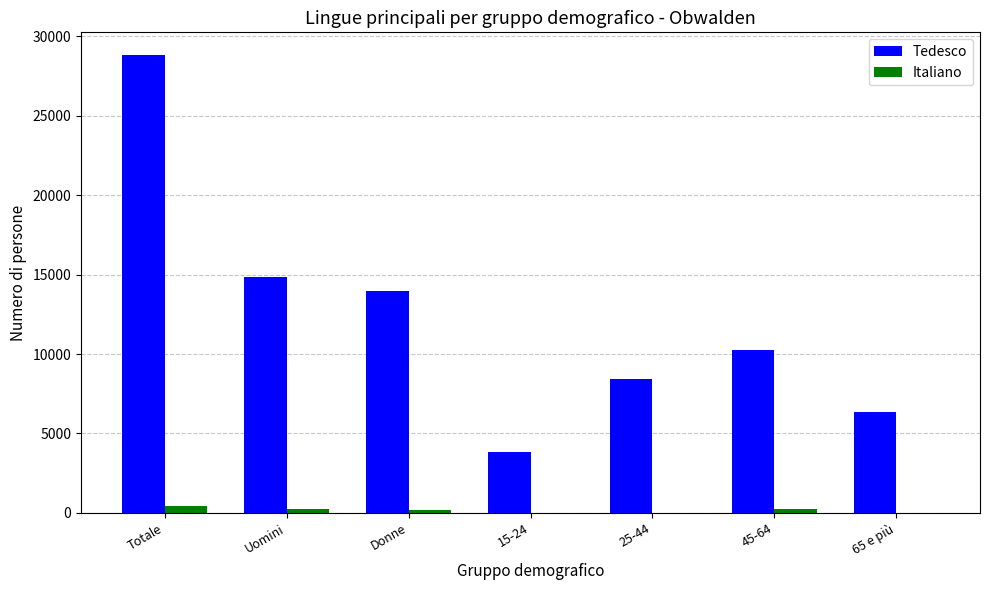

What is the total value across all series at 45-64?

10503.7